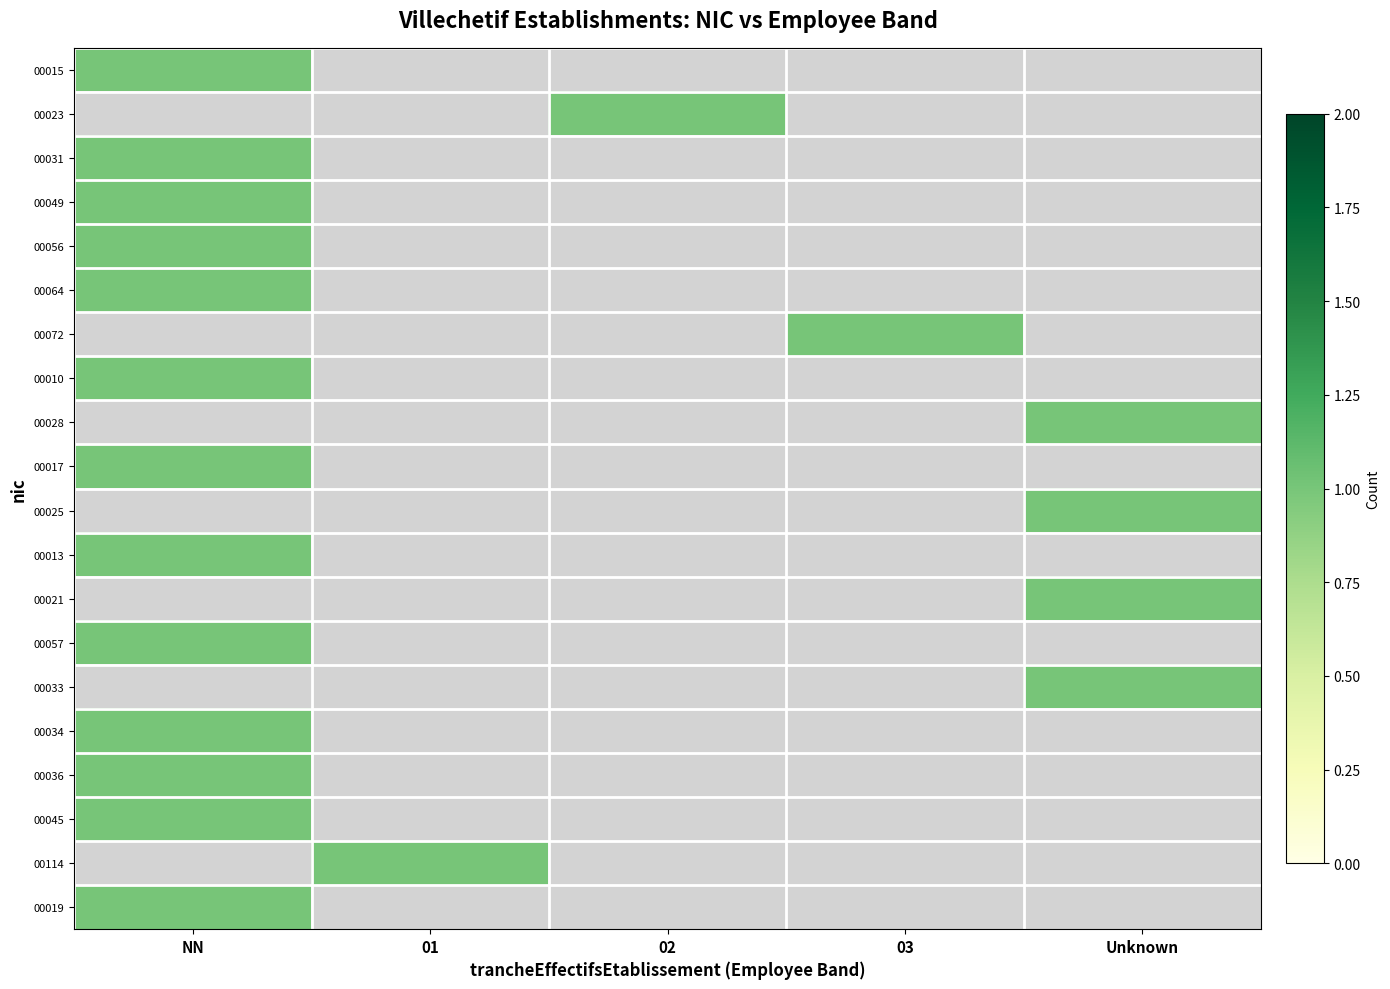

List the series in order of their peak value, highest first.

00015, 00023, 00031, 00049, 00056, 00064, 00072, 00010, 00028, 00017, 00025, 00013, 00021, 00057, 00033, 00034, 00036, 00045, 00114, 00019